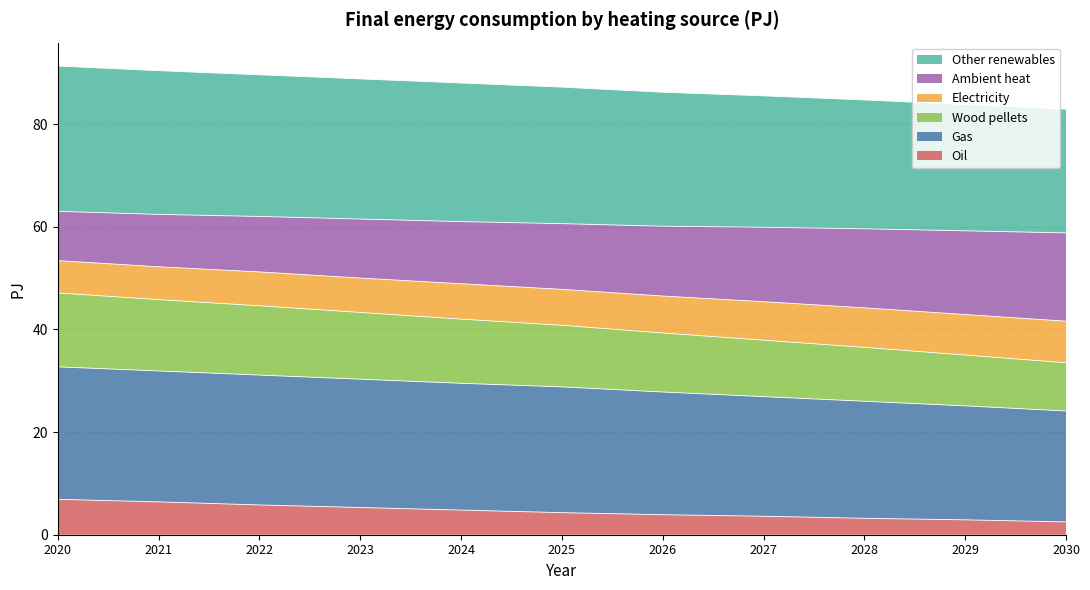

What is the maximum value shown in the chart?

91.3